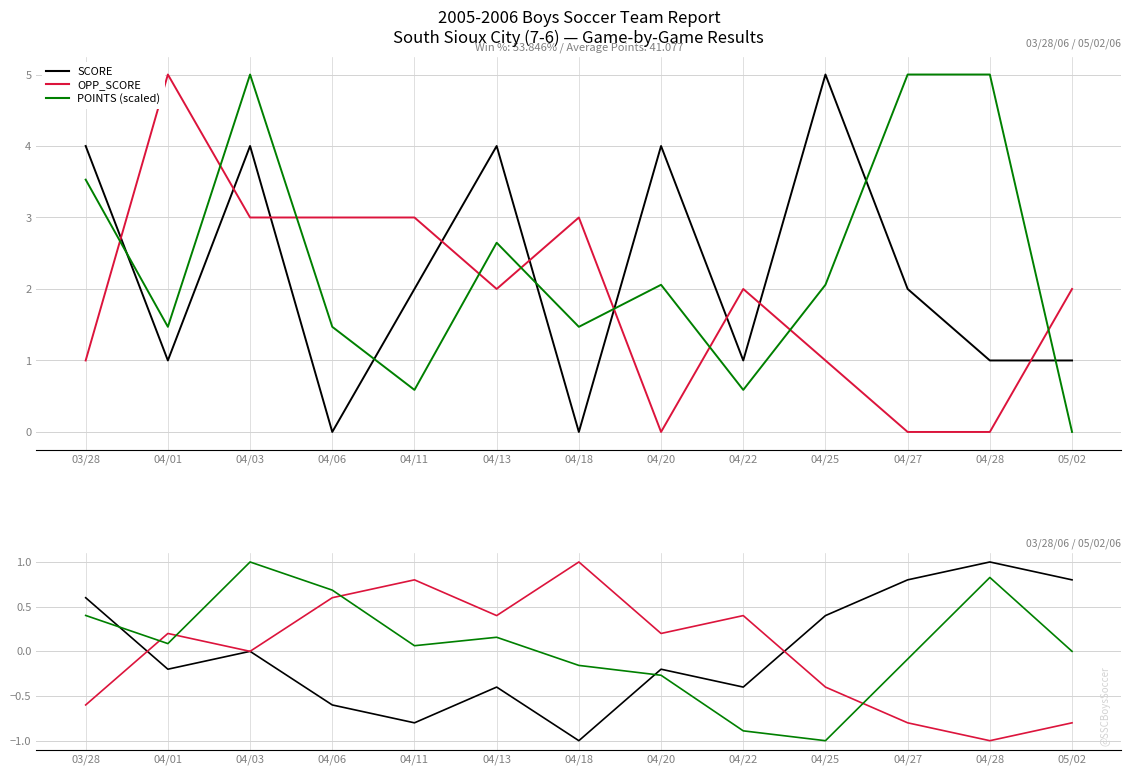

Which category has the highest value in the POINTS dev. cumul. series?

04/03